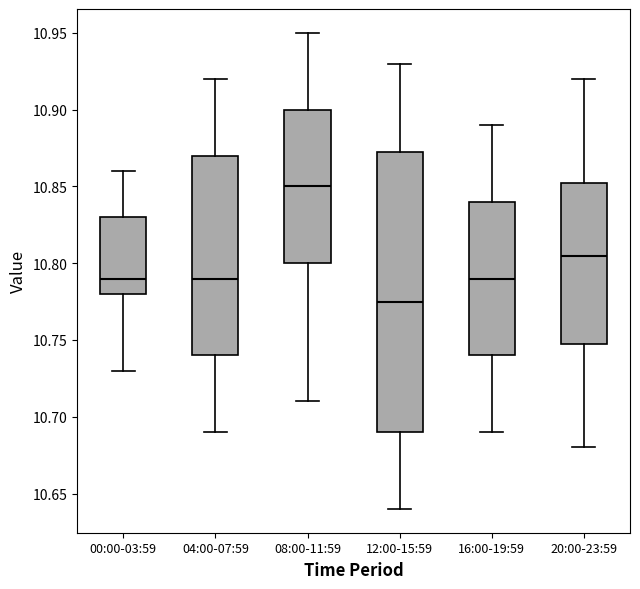

Comparing the boxes themselves (not the whiskers), which one is the tallest?

12:00-15:59